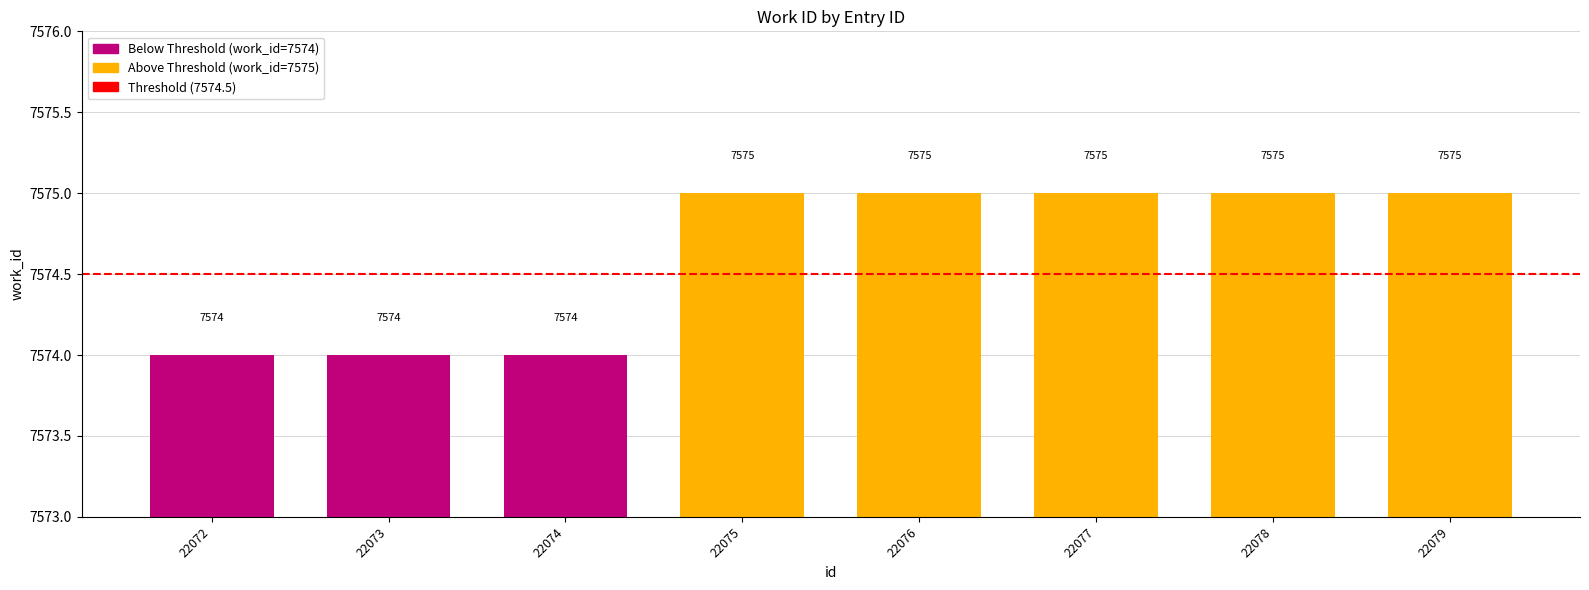

What is the change in value from 22073 to 22077?

+1